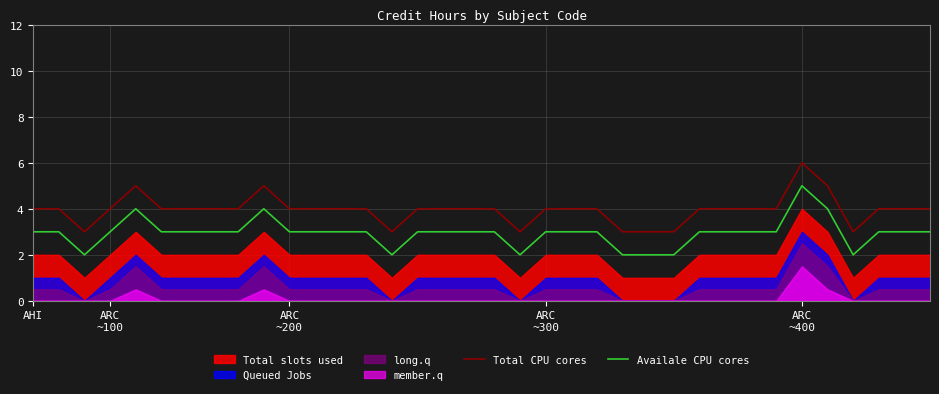

What is the value of the Availale CPU cores point at the 17th from the left?

3